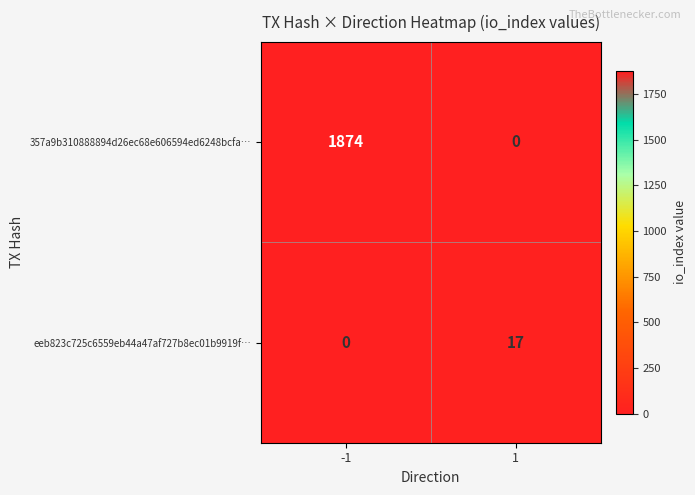

How many values in the eeb823c725c6559eb44a47af727b8ec01b9919f… series are below 17?

1